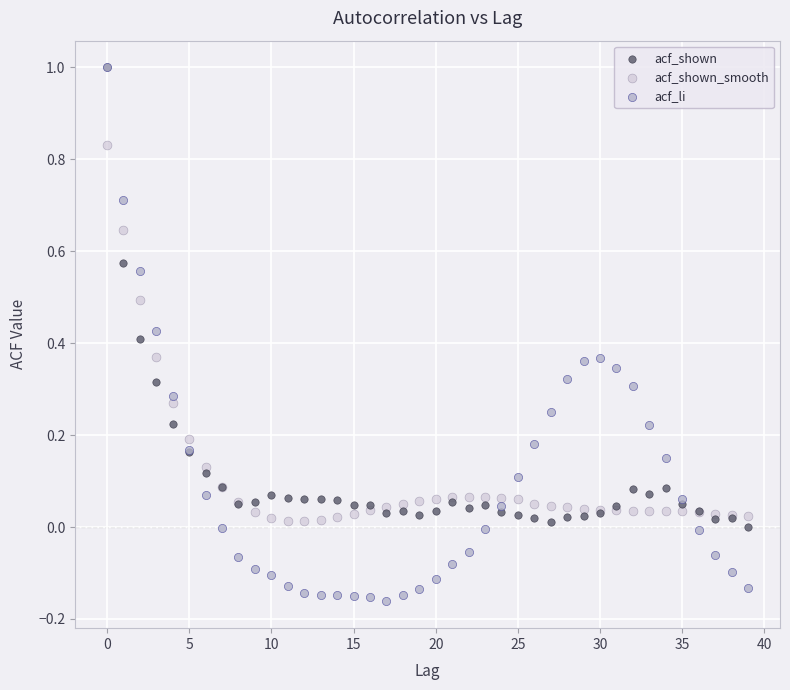

Which series has the largest Y range (max minus min)?

acf_li